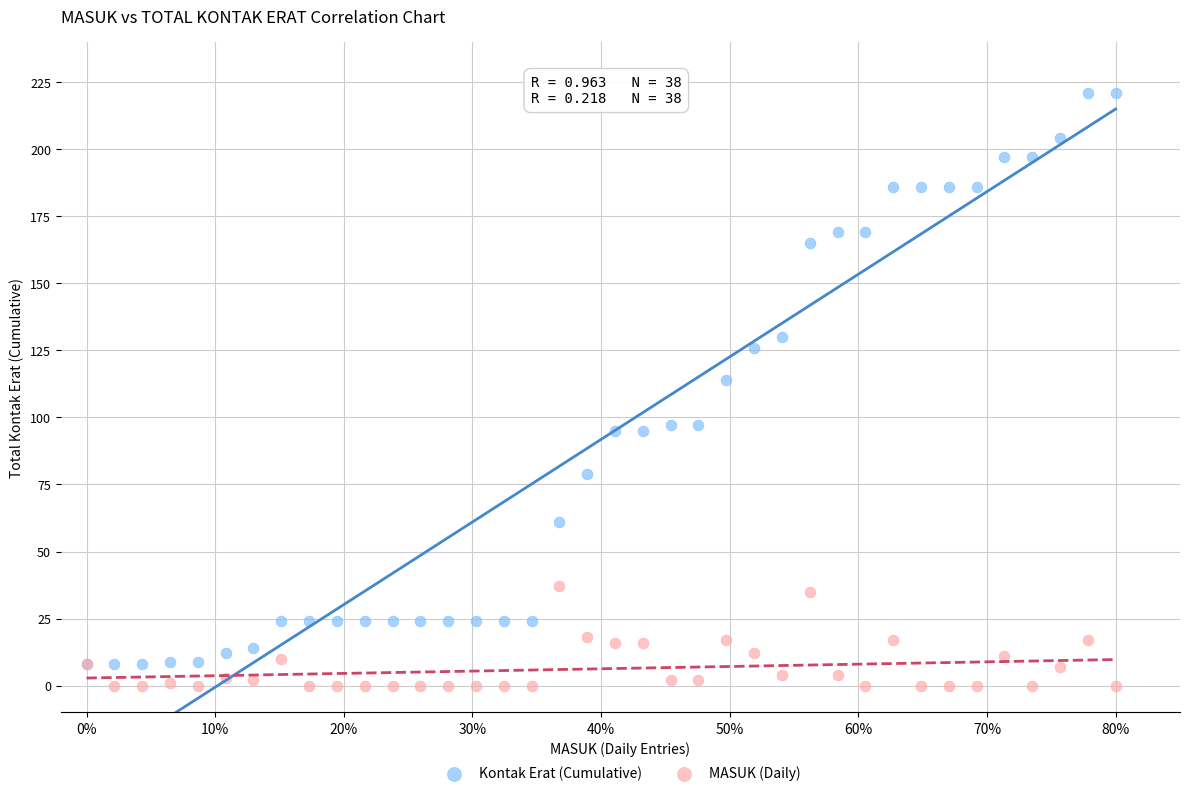

Across all series, what Y value is closest to 110?

114